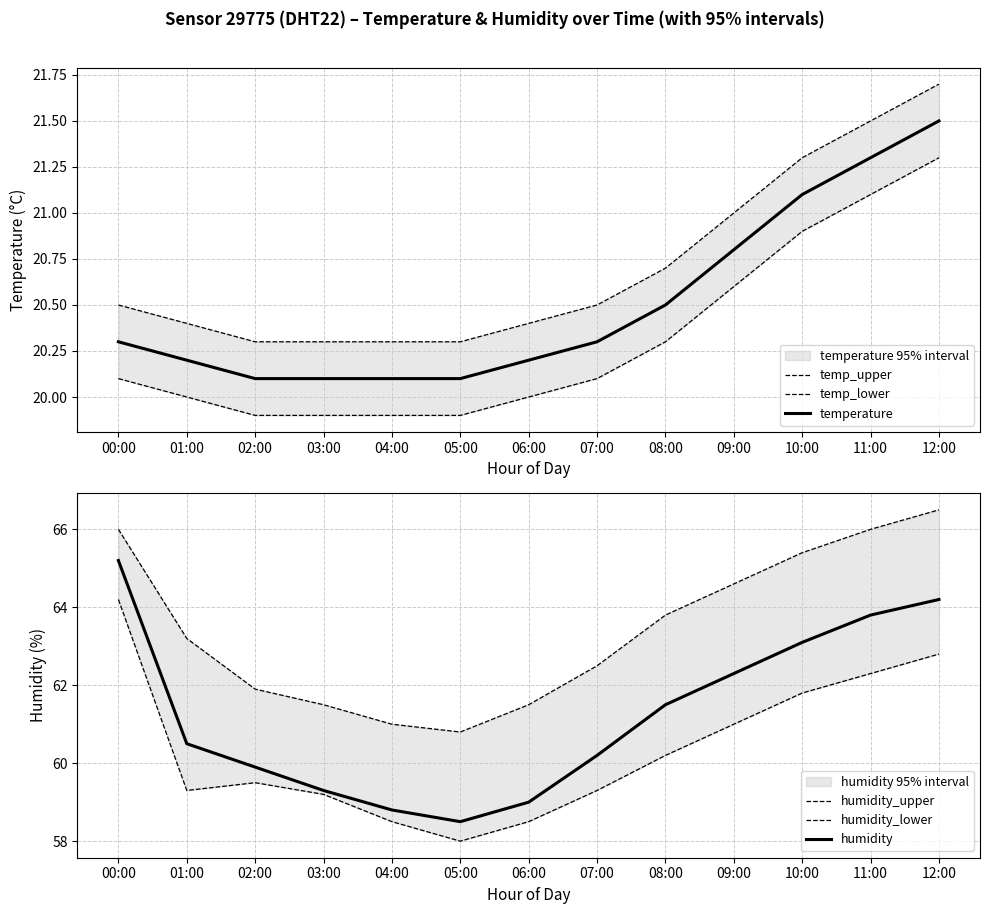

Which has a higher value, 12:00 or 08:00?

12:00